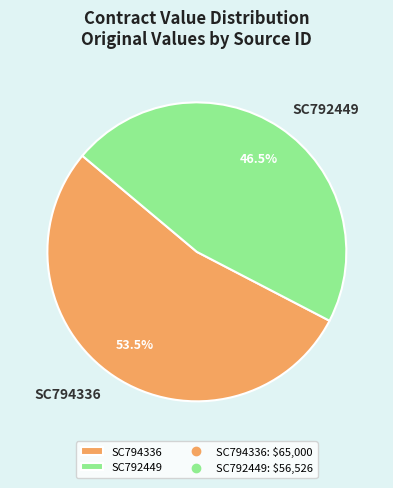

Rank the categories by value from lowest to highest.

SC792449, SC794336